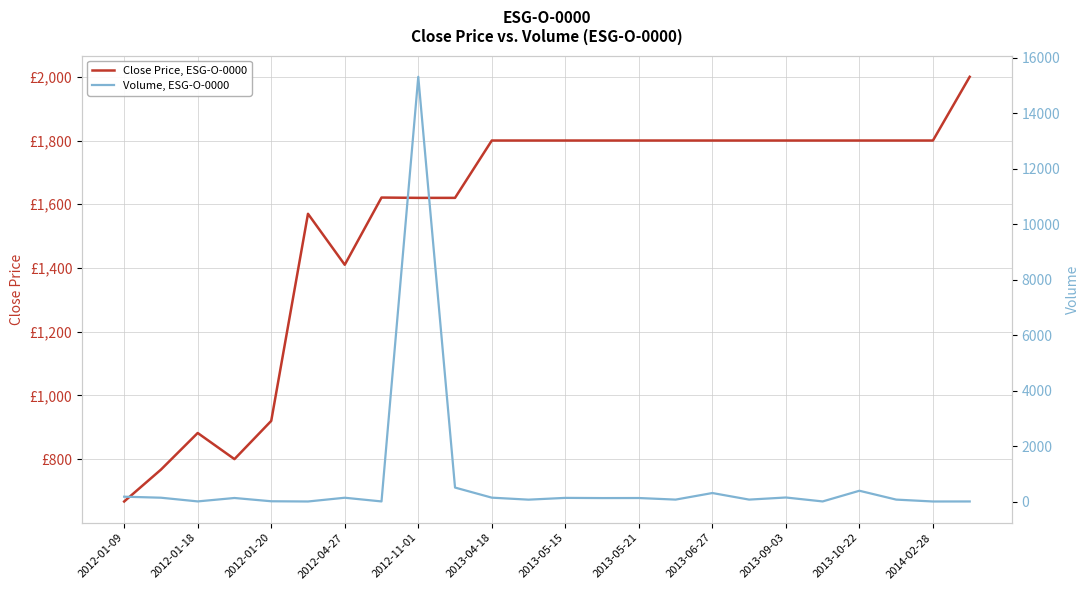

What is the sum of all Volume, ESG-O-0000 values?

18063